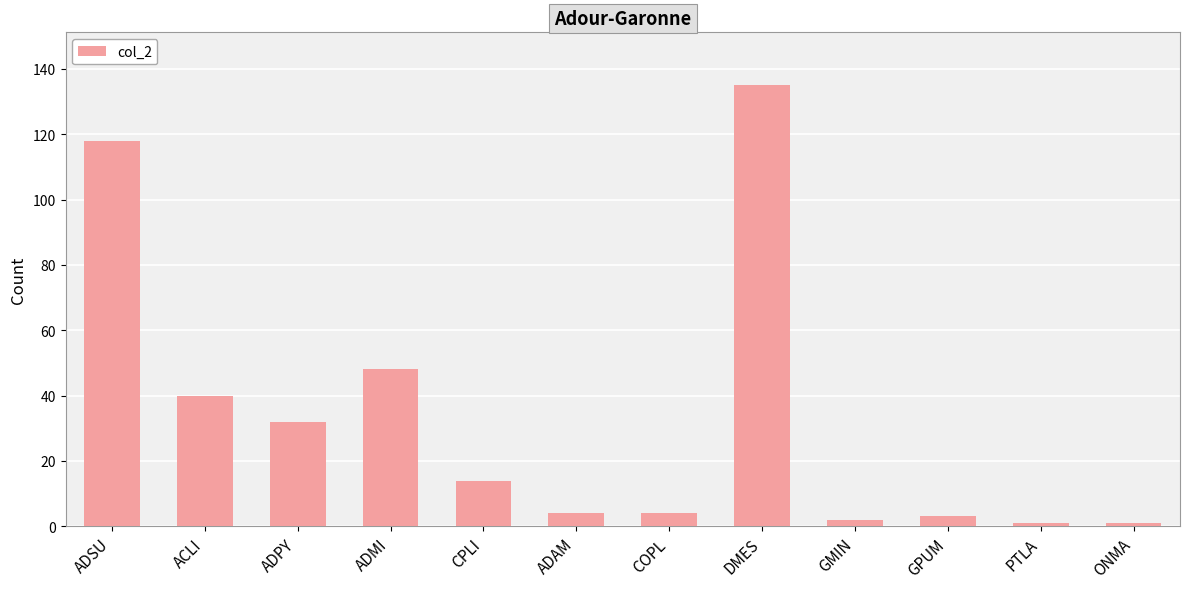

What is the difference between the second highest and second lowest values?

117